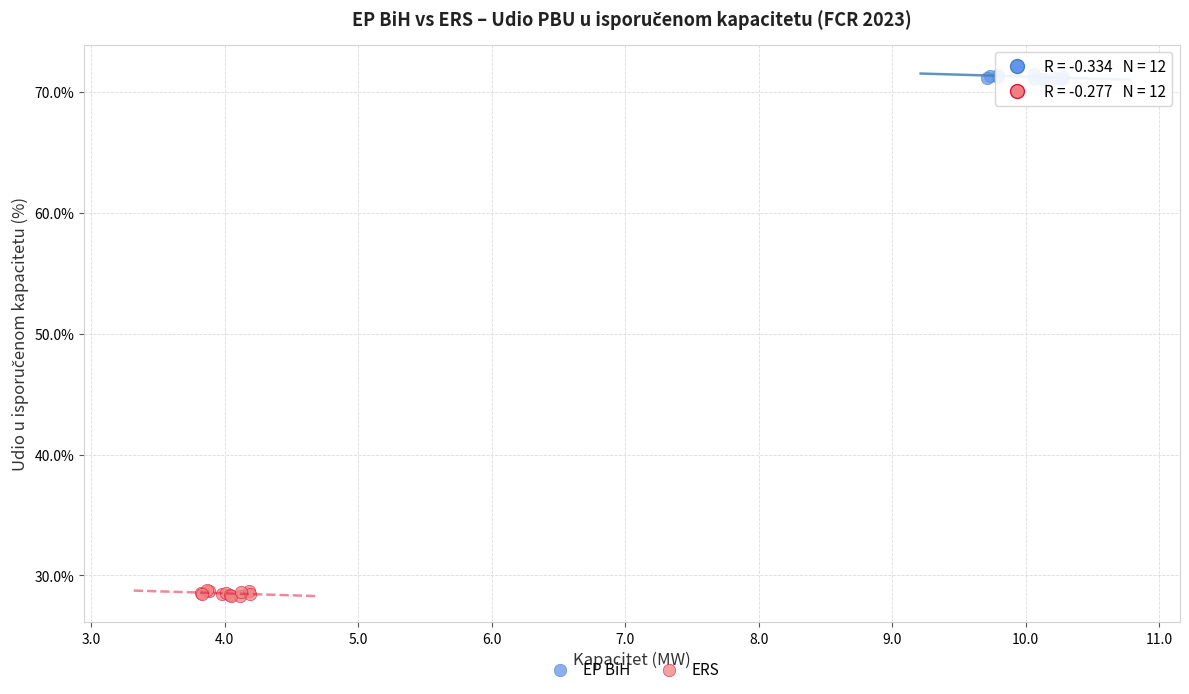

Which series contains the lowest Y value?

ERS